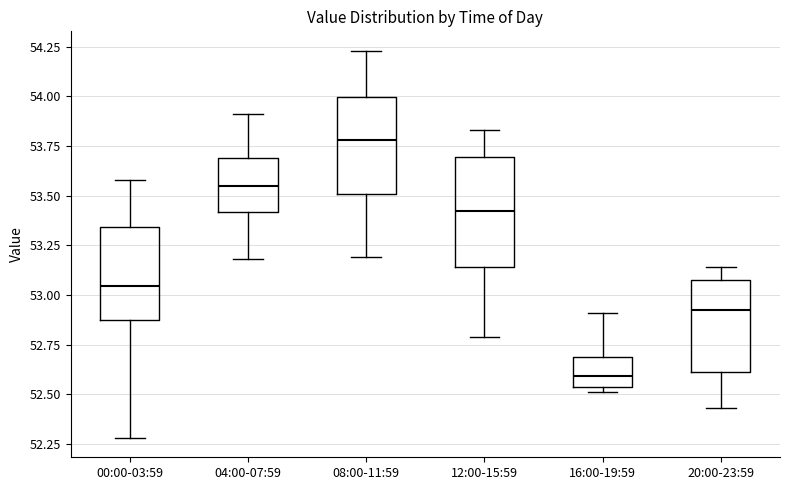

Where is the upper edge of the box for 20:00-23:59 on the y-axis? The values are not printed on the chart, so give them approximately, as read against the axis.

53.10